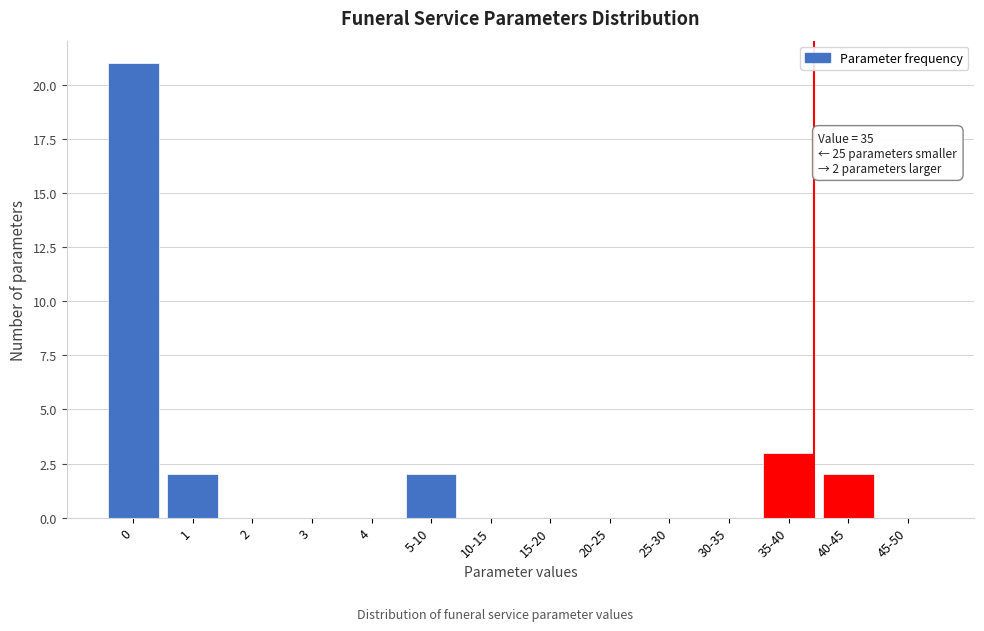

Reading right to left, what are all the values shown in this chart?

45-50=0	40-45=2	35-40=3	30-35=0	25-30=0	20-25=0	15-20=0	10-15=0	5-10=2	4=0	3=0	2=0	1=2	0=21